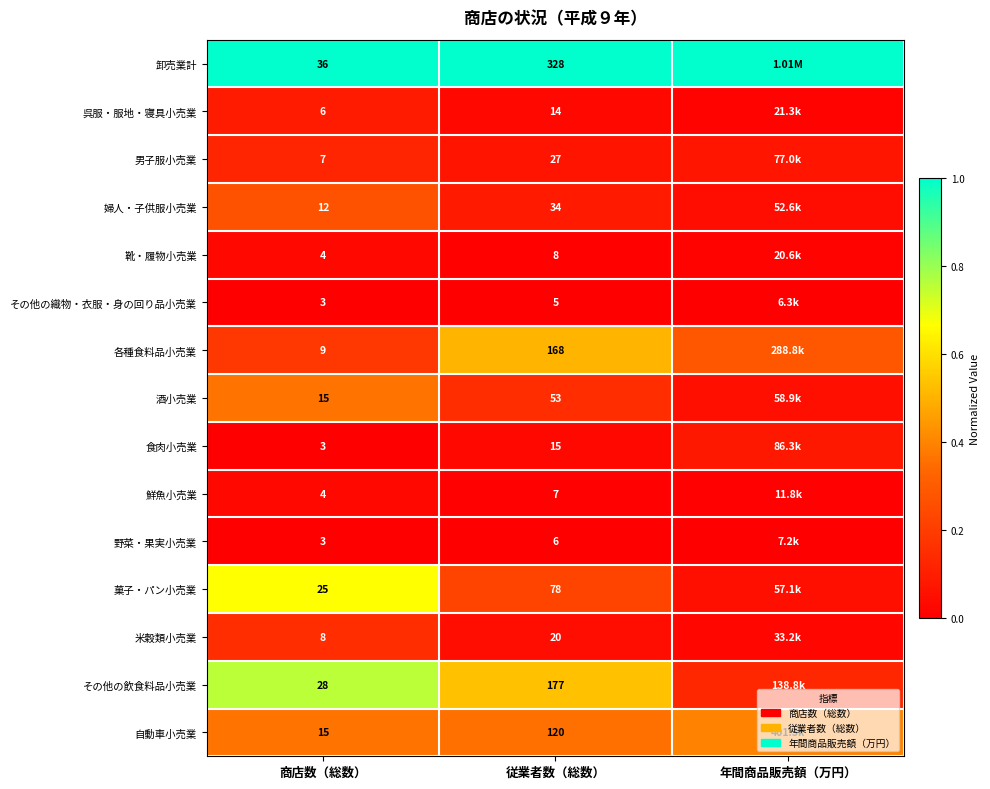

Which series changed the most between 商店数（総数） and 従業者数（総数）?

卸売業計